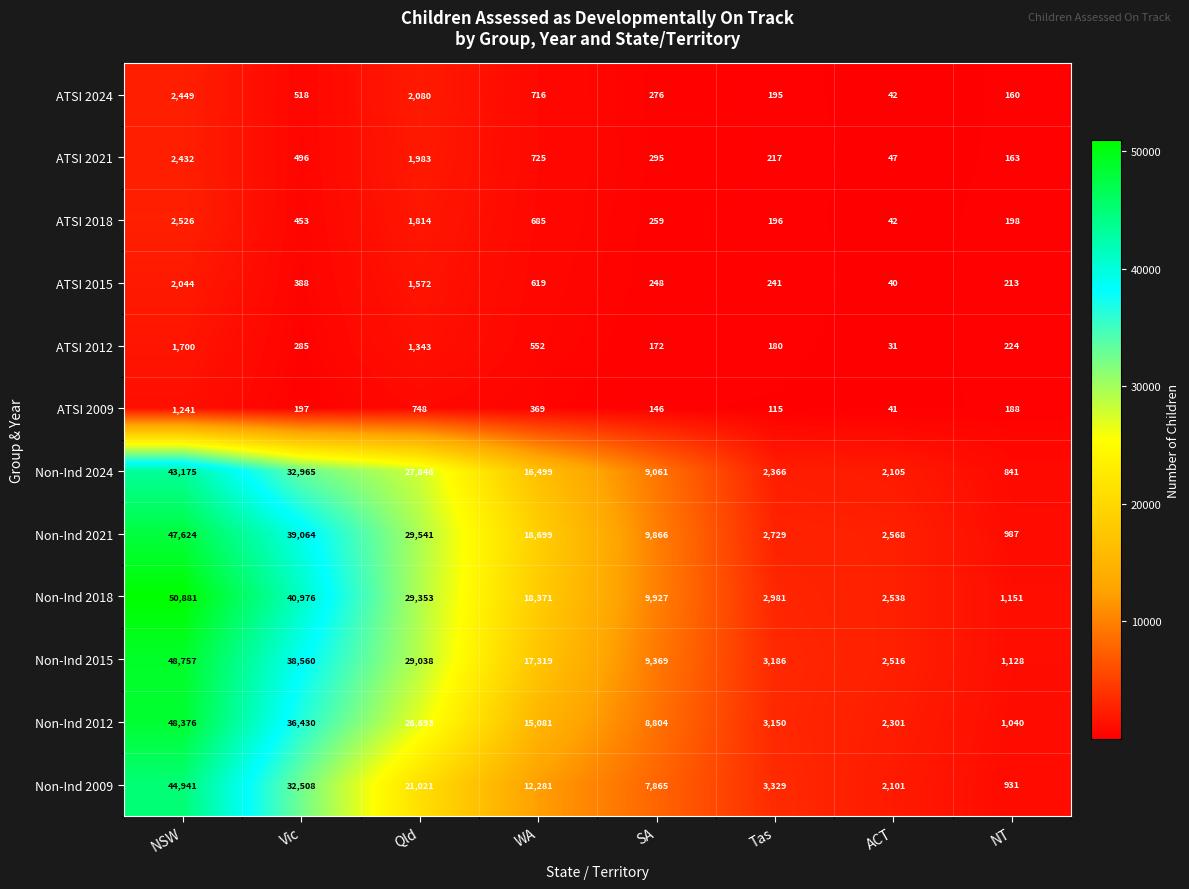

Where does the ATSI 2015 series first go above 388?

NSW